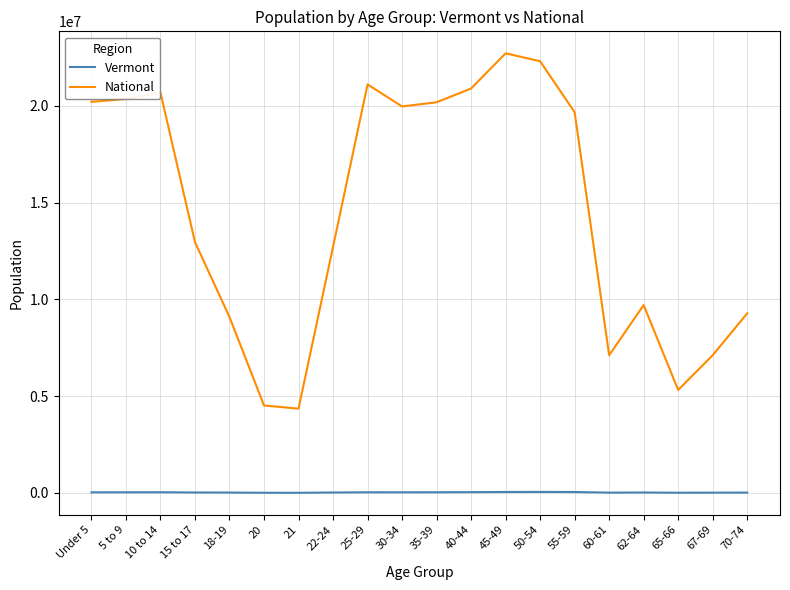

The Vermont series shows 48739 at 55-59. True or false?

True